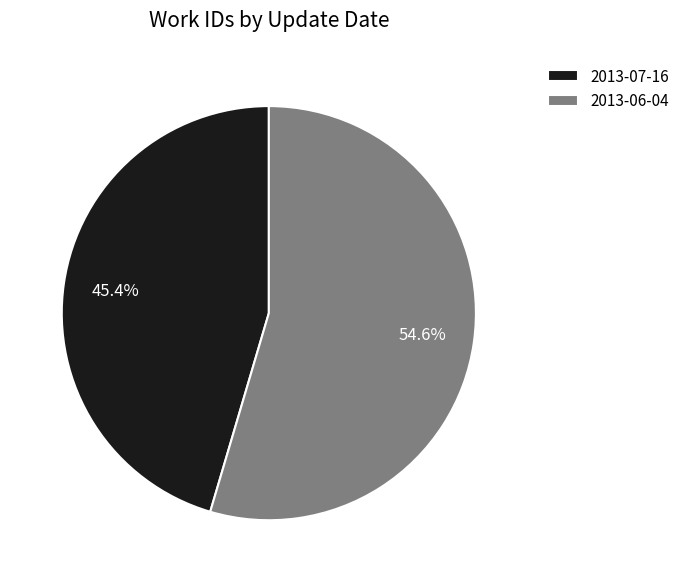

To the nearest percent, what is the average slice percentage?

50%